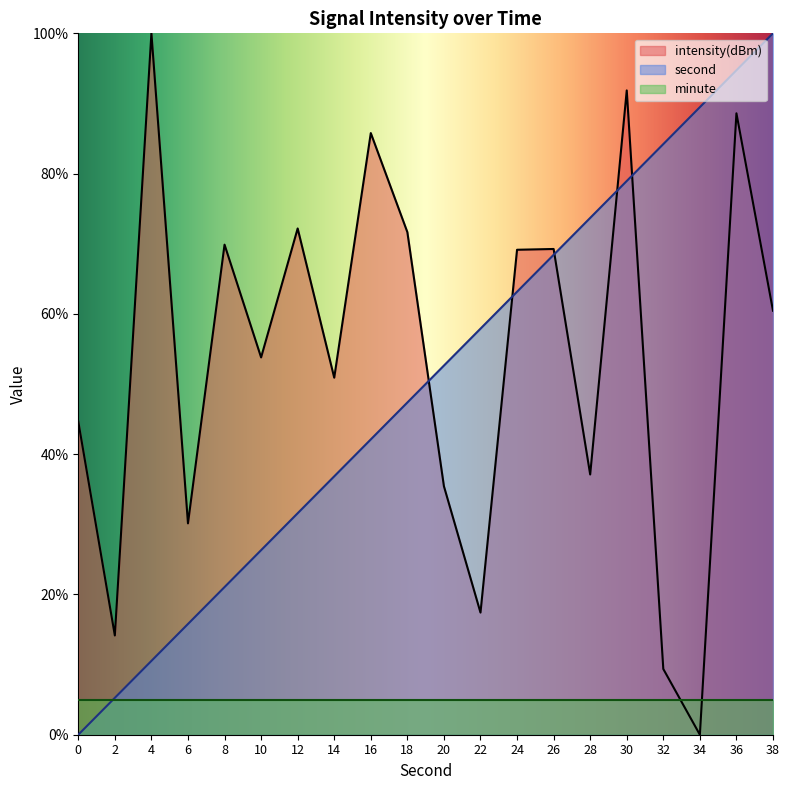

What is the highest value of the second series?

100.0